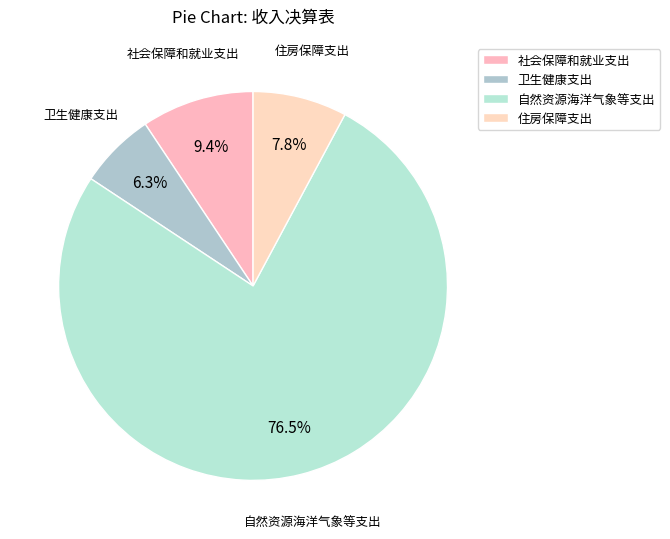

To the nearest percent, what is the average slice percentage?

25%